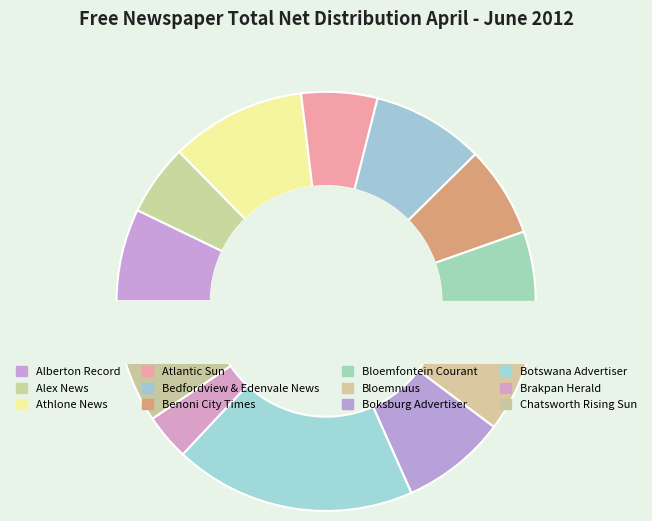

Is there a majority slice in this chart?

No